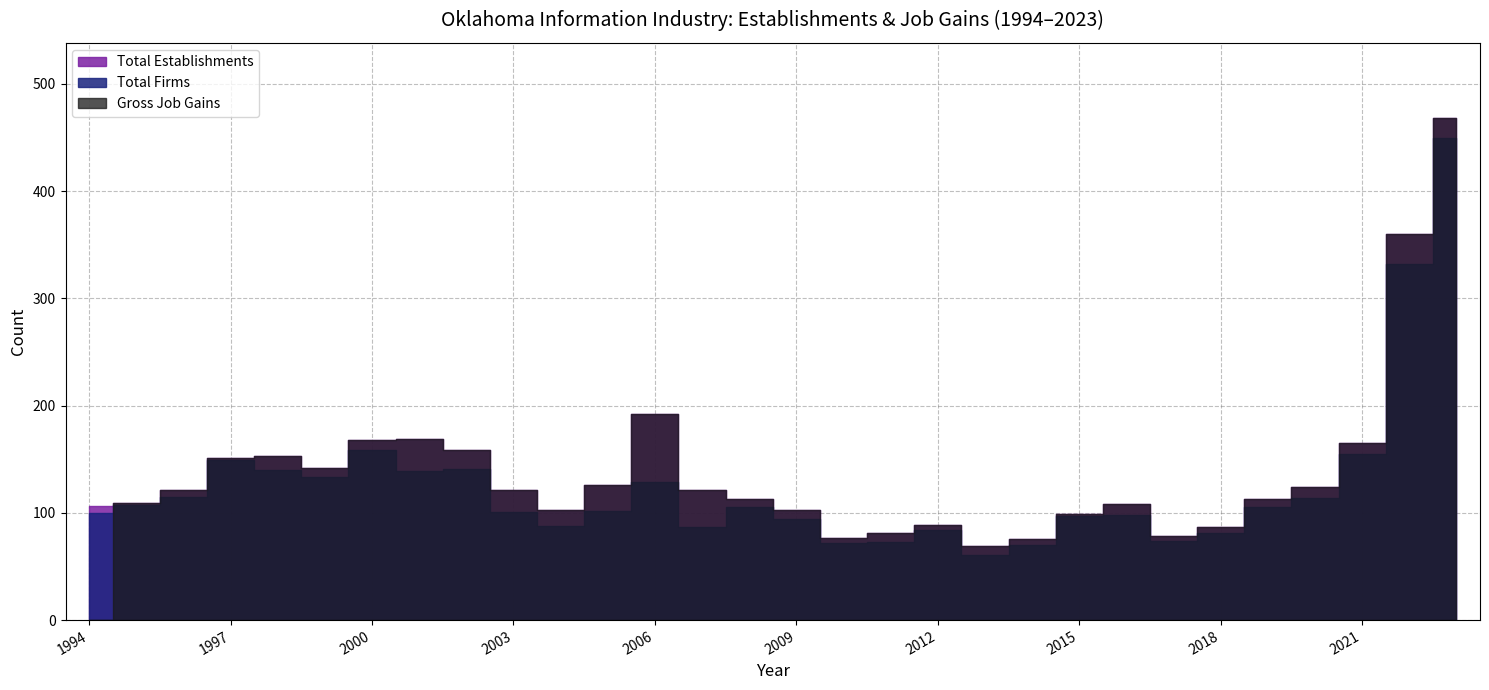

List the labels in order of Total Establishments value, largest first.

2023, 2022, 2006, 2001, 2000, 2021, 2002, 1998, 1997, 1999, 2005, 2020, 1996, 2003, 2007, 2008, 2019, 1995, 2016, 1994, 2004, 2009, 2015, 2012, 2018, 2011, 2017, 2010, 2014, 2013